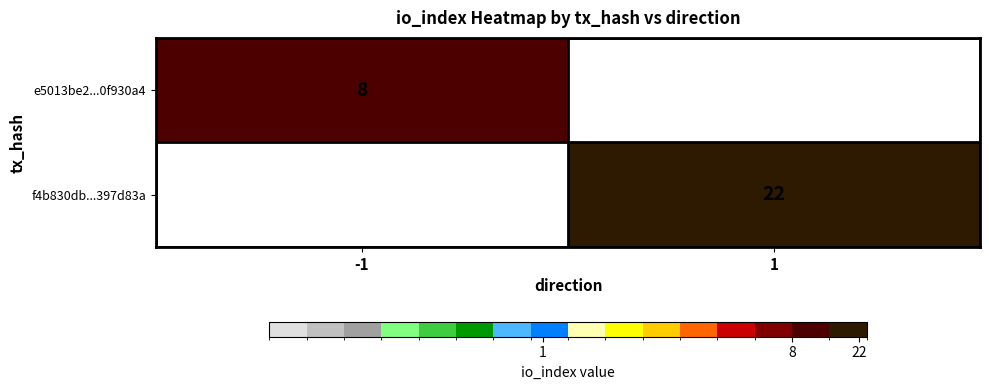

The value of e5013be2...0f930a4 at -1 is 13. True or false?

False